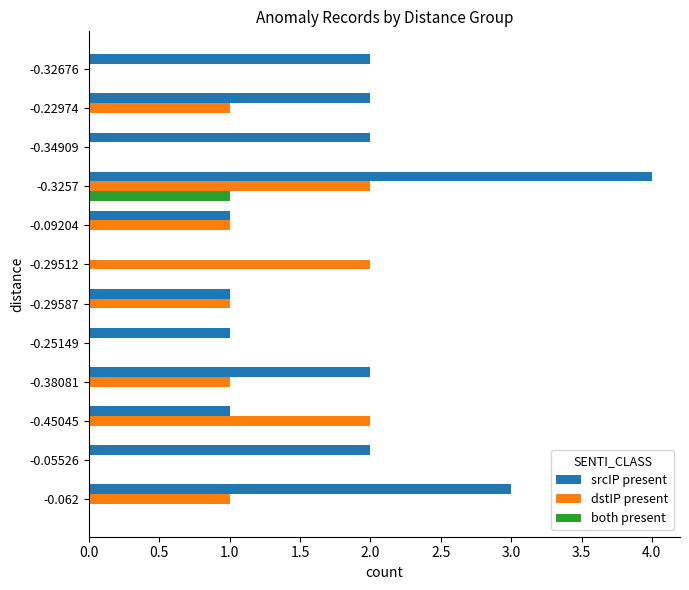

What is the maximum value shown in the chart?

4